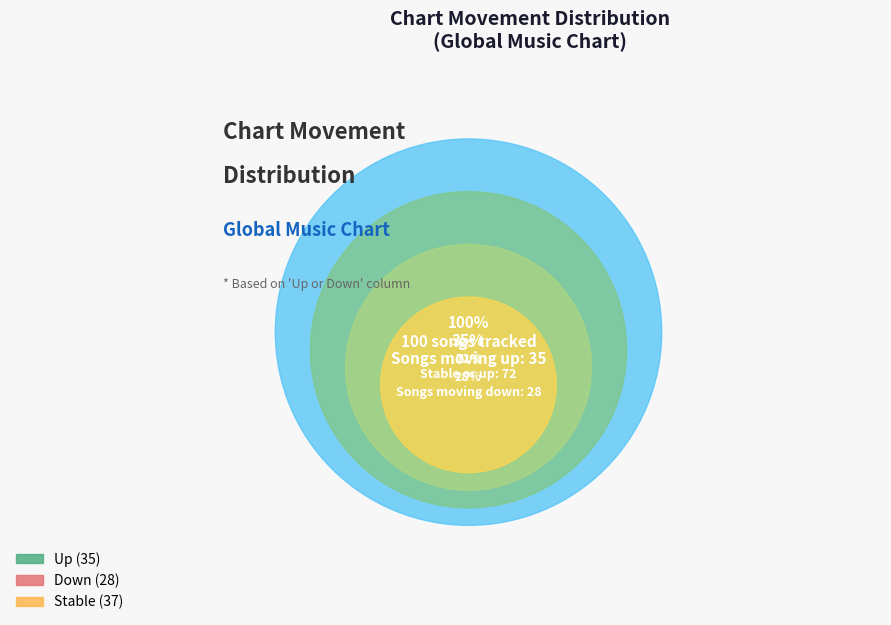

Combined, what portion of the pie is up and -?

72.0%